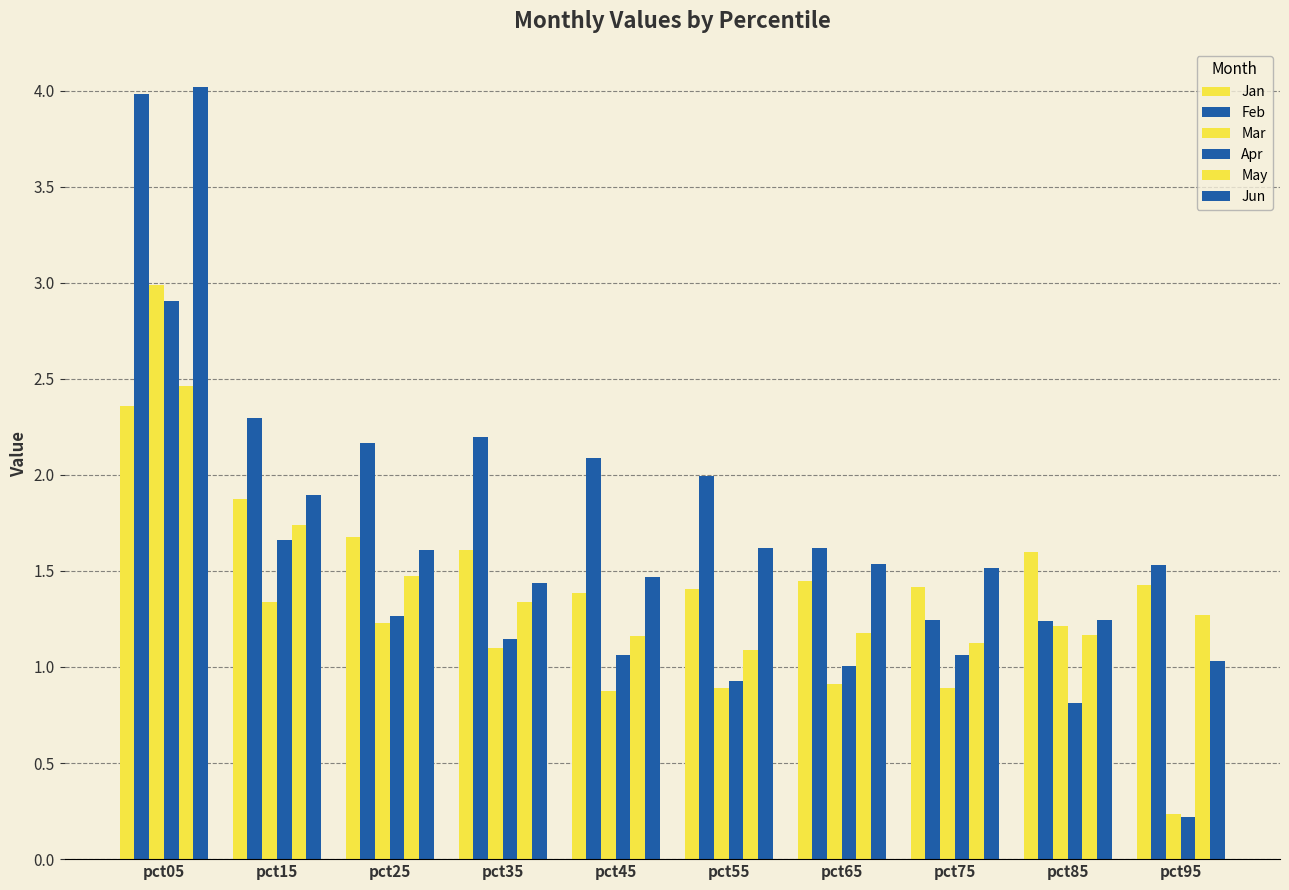

Reading left to right, extract all data points from this chart.

Jan: pct05=2.4	pct15=1.9	pct25=1.7	pct35=1.6	pct45=1.4	pct55=1.4	pct65=1.4	pct75=1.4	pct85=1.6	pct95=1.4
Feb: pct05=4.0	pct15=2.3	pct25=2.2	pct35=2.2	pct45=2.1	pct55=2.0	pct65=1.6	pct75=1.2	pct85=1.2	pct95=1.5
Mar: pct05=3.0	pct15=1.3	pct25=1.2	pct35=1.1	pct45=0.9	pct55=0.9	pct65=0.9	pct75=0.9	pct85=1.2	pct95=0.2
Apr: pct05=2.9	pct15=1.7	pct25=1.3	pct35=1.1	pct45=1.1	pct55=0.9	pct65=1.0	pct75=1.1	pct85=0.8	pct95=0.2
May: pct05=2.5	pct15=1.7	pct25=1.5	pct35=1.3	pct45=1.2	pct55=1.1	pct65=1.2	pct75=1.1	pct85=1.2	pct95=1.3
Jun: pct05=4.0	pct15=1.9	pct25=1.6	pct35=1.4	pct45=1.5	pct55=1.6	pct65=1.5	pct75=1.5	pct85=1.2	pct95=1.0